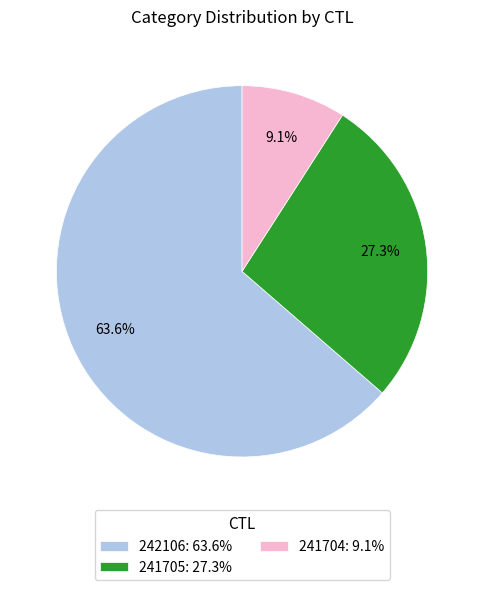

Count the number of slices in the pie.

3